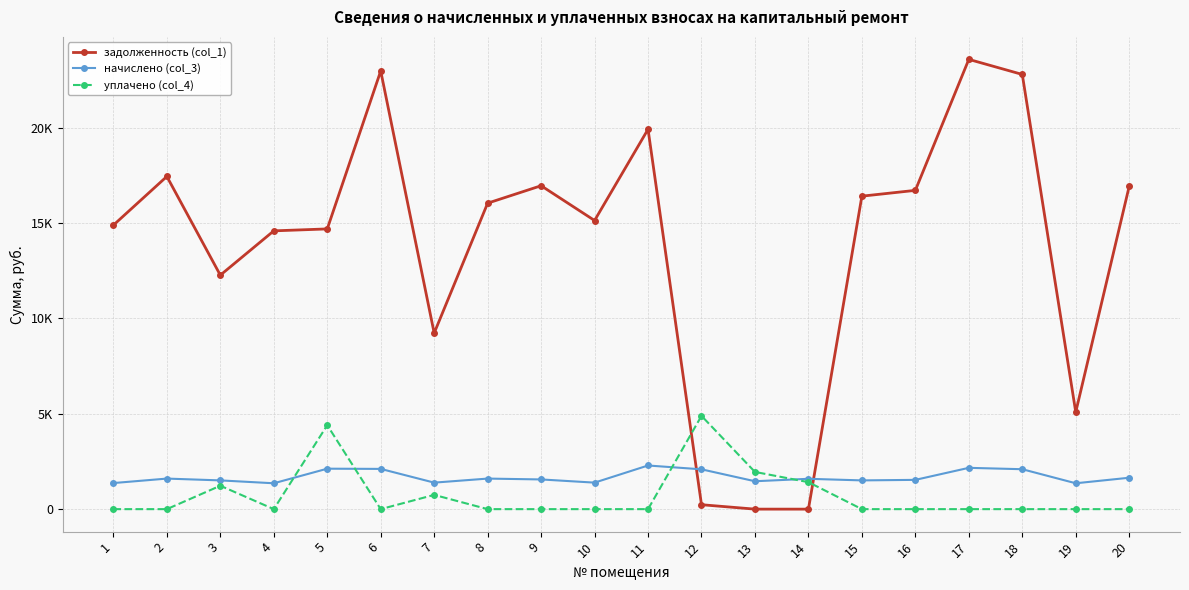

What are all the series names shown in the legend?

задолженность (col_1), начислено (col_3), уплачено (col_4)